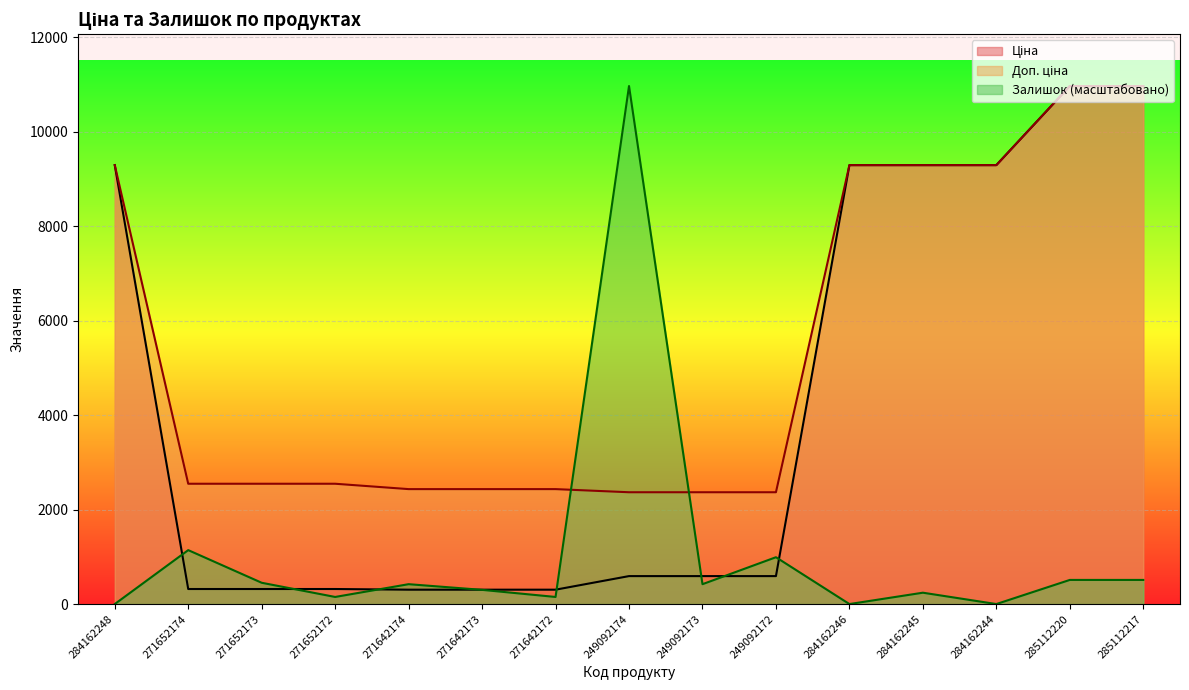

What is the difference between the second highest and minimum values in the Доп. ціна series?

8597.9